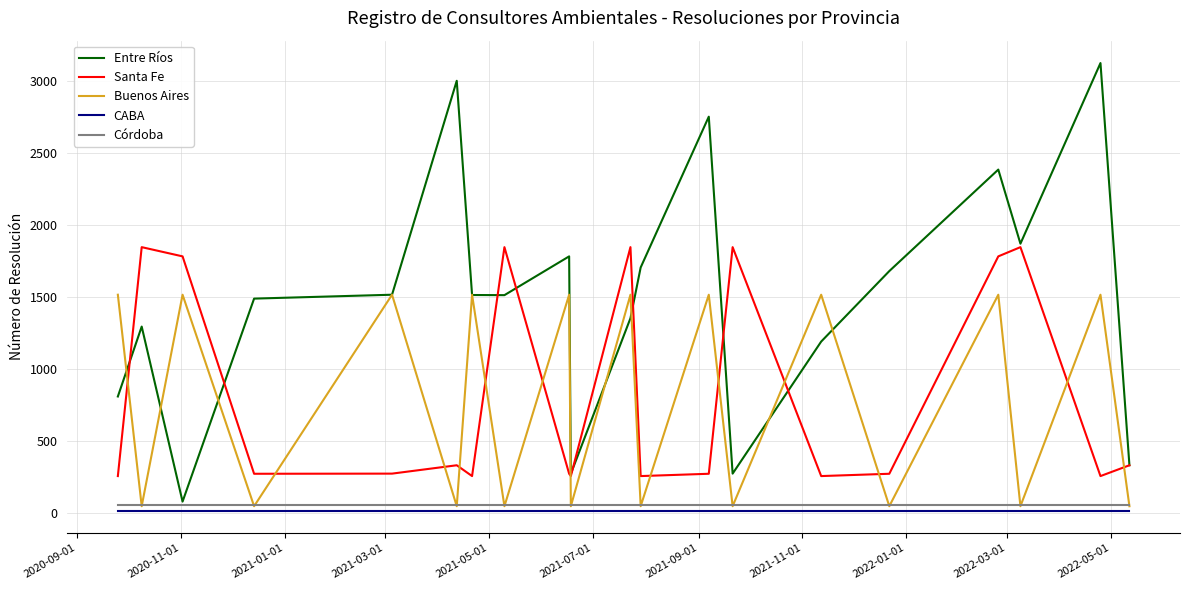

List the series in order of their peak value, lowest first.

CABA, Córdoba, Buenos Aires, Santa Fe, Entre Ríos